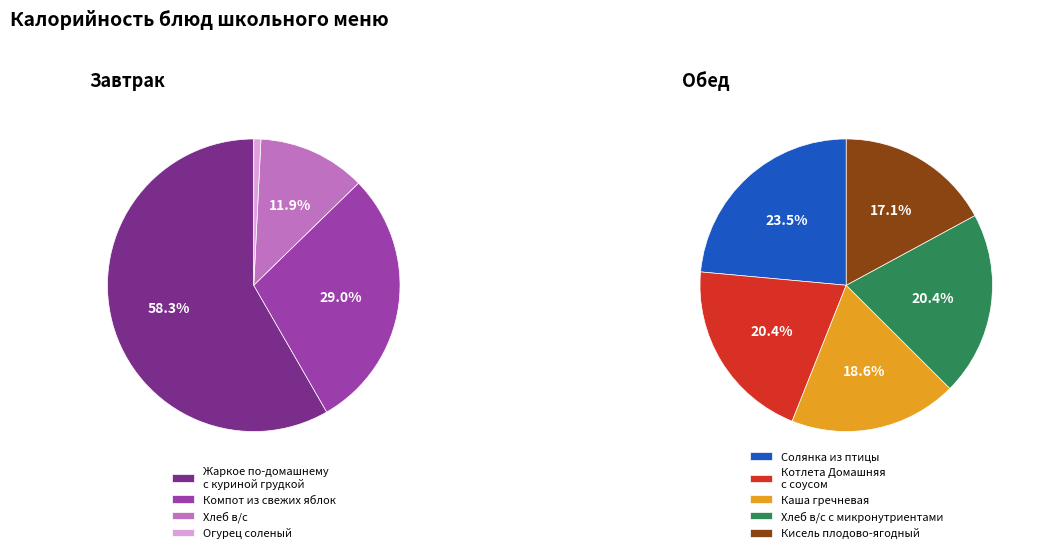

How many slices are in this pie chart?

9